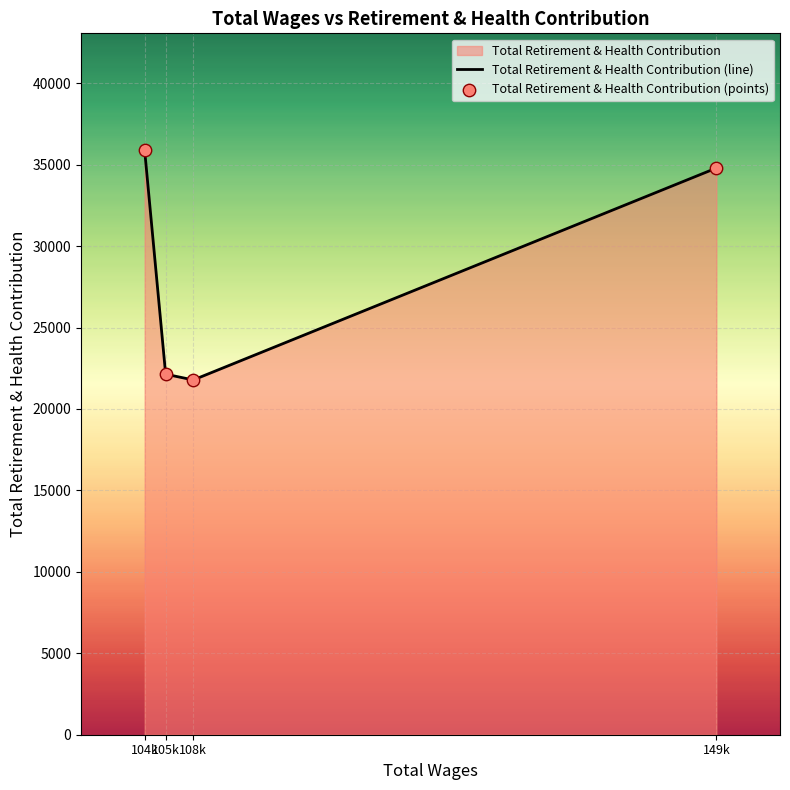

What is the total value across all series at 104k?

71766